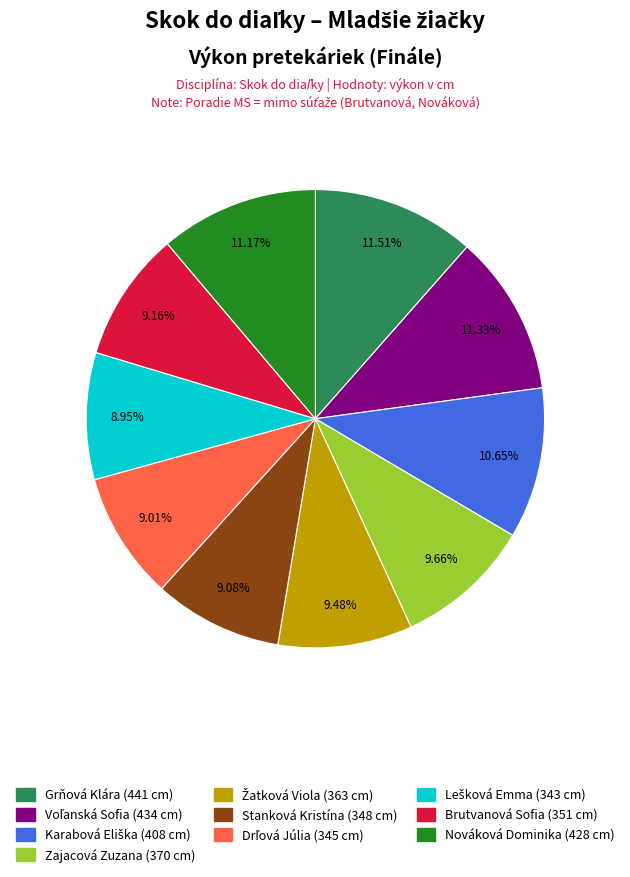

Approximately how many times larger is the value at Brutvanová Sofia (351 cm) compared to Nováková Dominika (428 cm)?

0.8